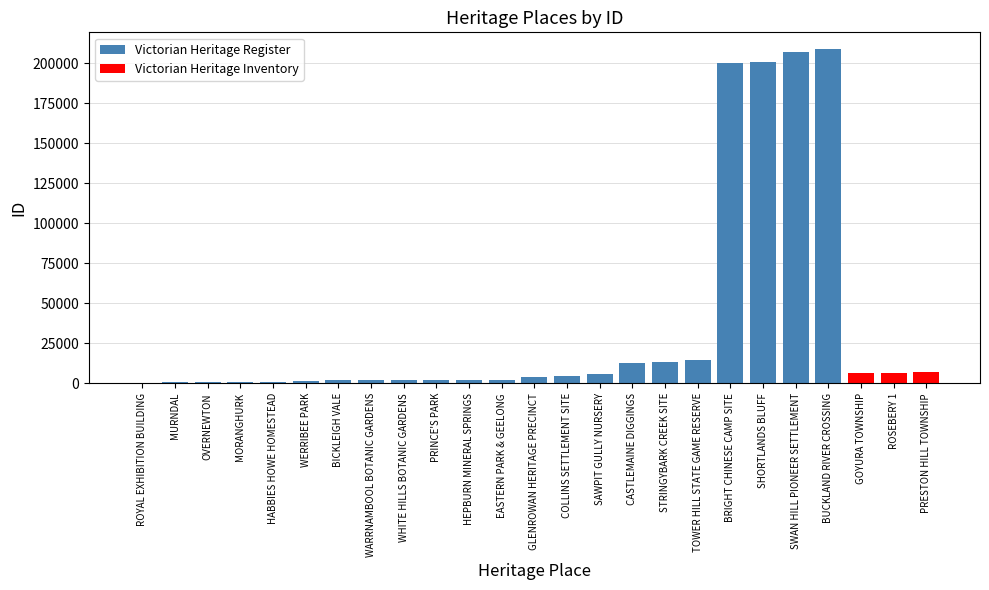

Are the bars horizontal?

No